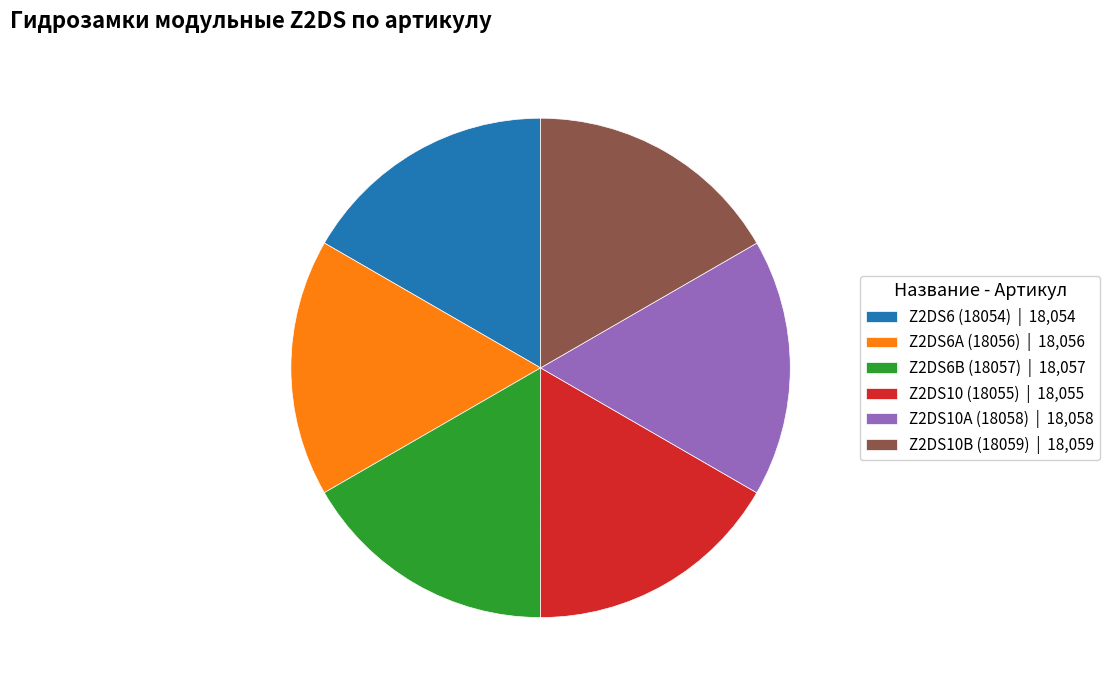

Does Z2DS6B (18057) | 18,057 represent more than half of the total?

No